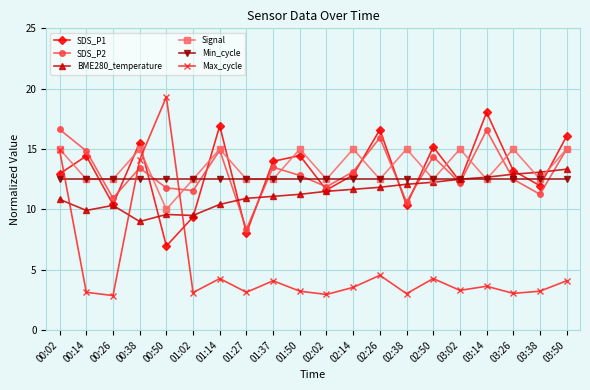

Is it true that Max_cycle equals 5.5 at 03:26?

False